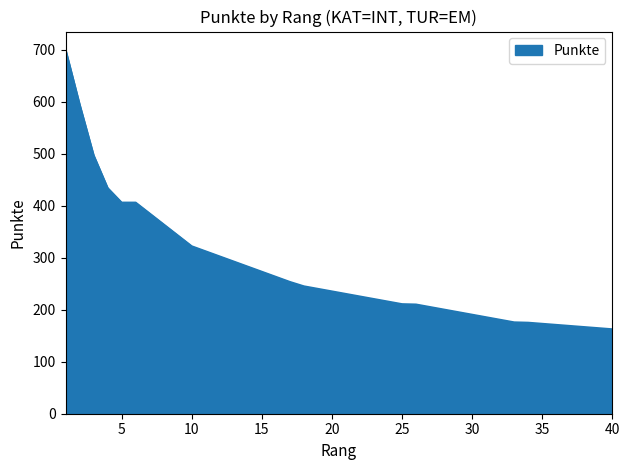

How many lines are shown in the chart?

1